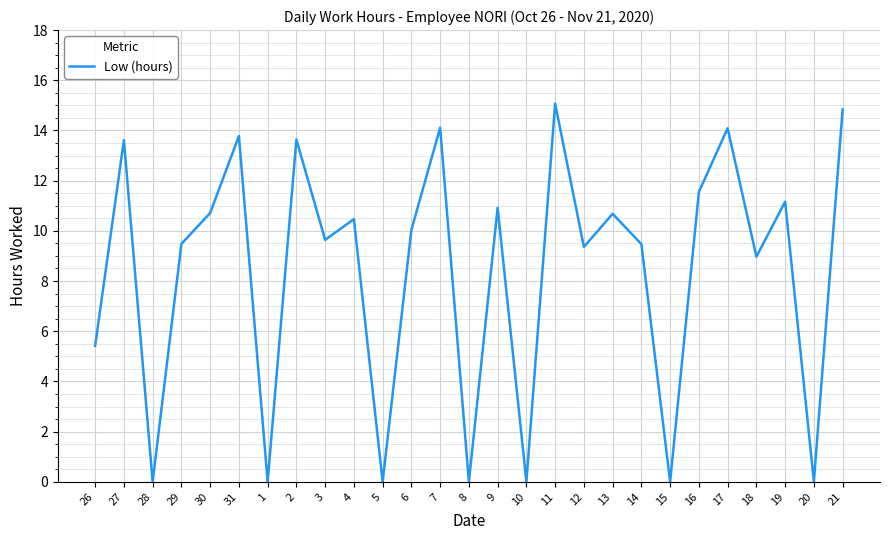

Reading left to right, extract all data points from this chart.

5.4	13.6	0.0	9.5	10.7	13.8	0.0	13.6	9.6	10.5	0.0	10.0	14.1	0.0	10.9	0.0	15.1	9.4	10.7	9.5	0.0	11.6	14.1	9.0	11.2	0.0	14.8